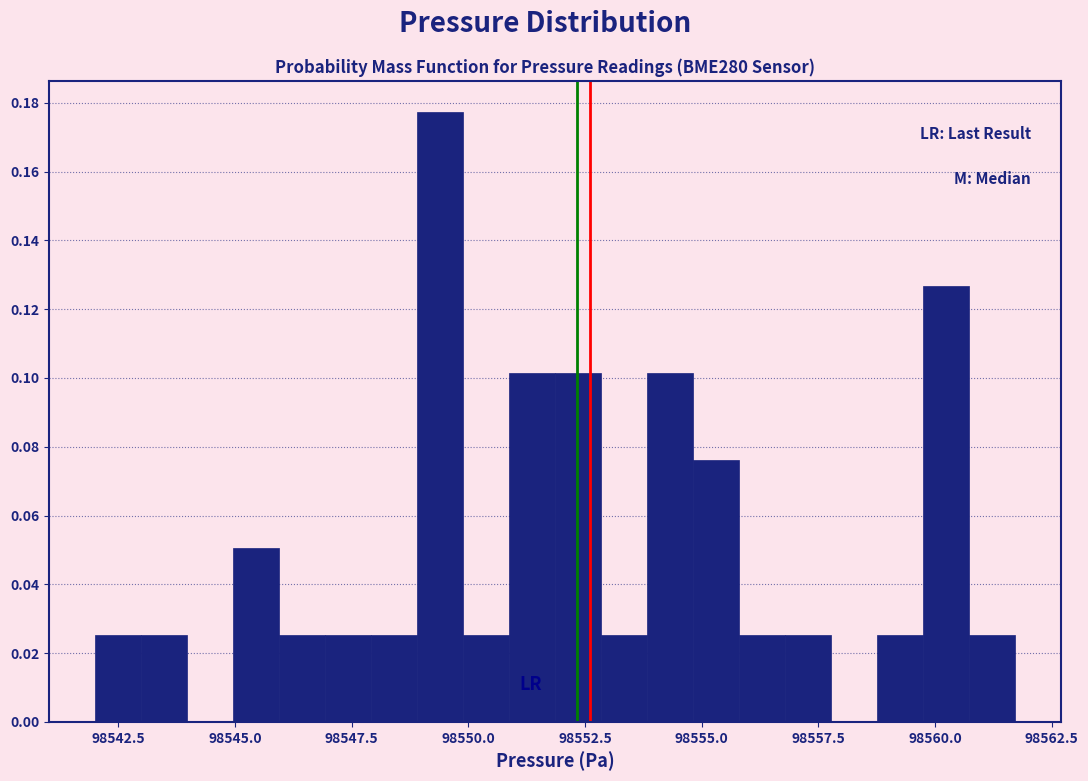

Read against the x-axis, roughly where is the centre of the tallest bar?

98549.5